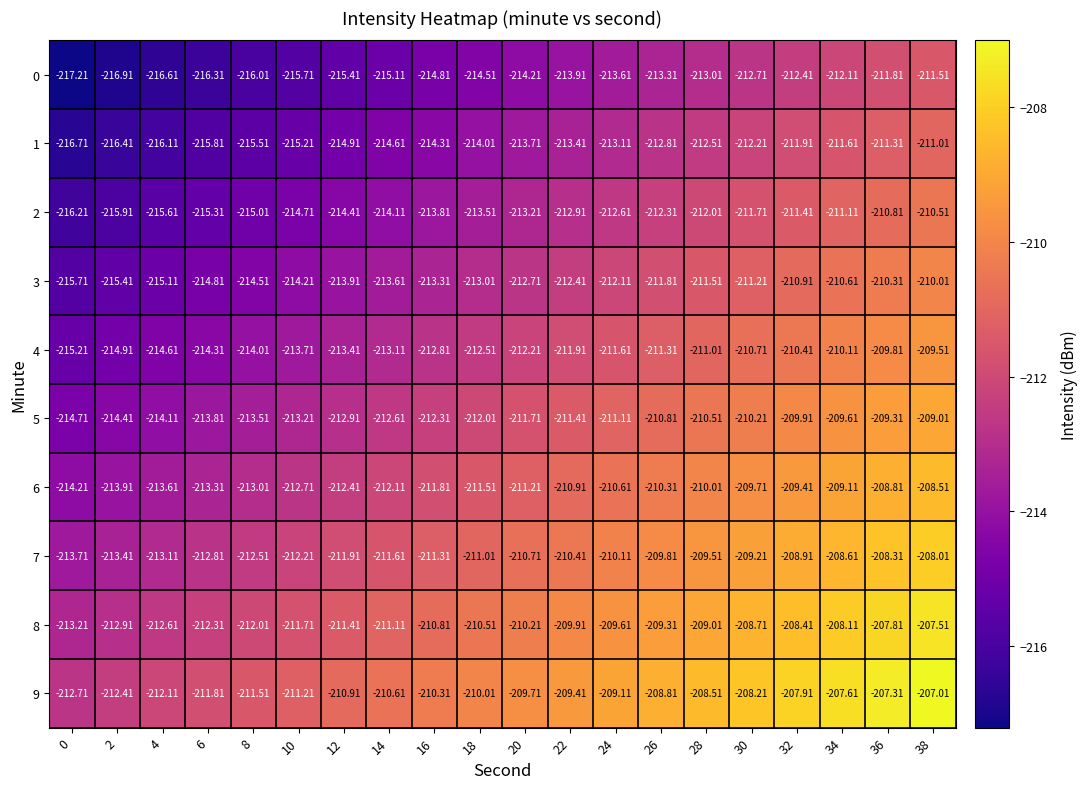

How many data points does each series have?

20